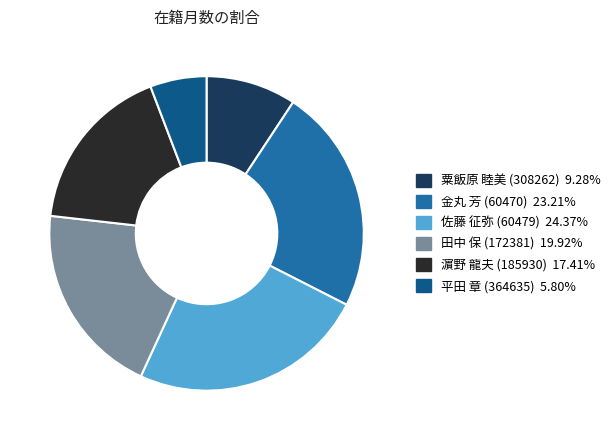

Approximately how many times larger is the value at 田中 保 (172381) 19.92% compared to 濵野 龍夫 (185930) 17.41%?

1.1